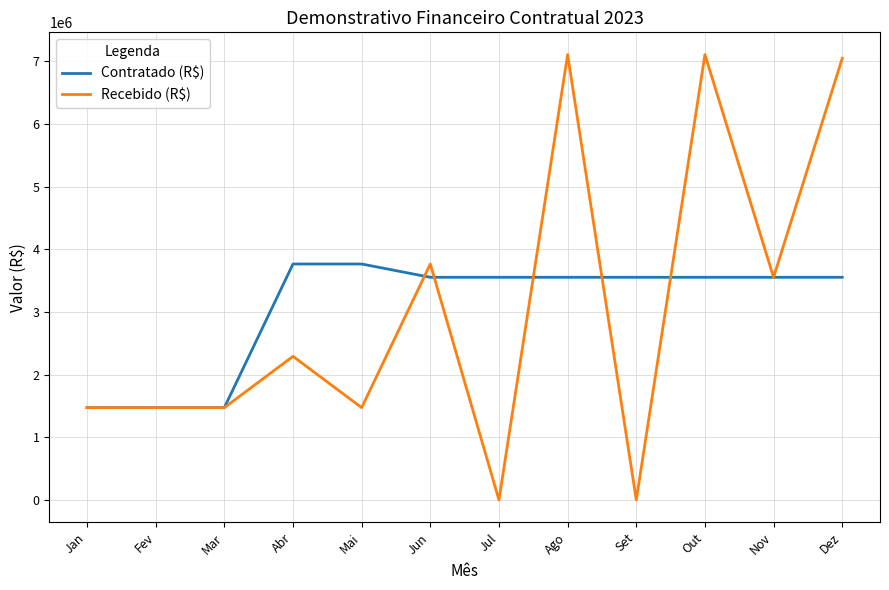

Which series has the widest spread of values?

Recebido (R$)